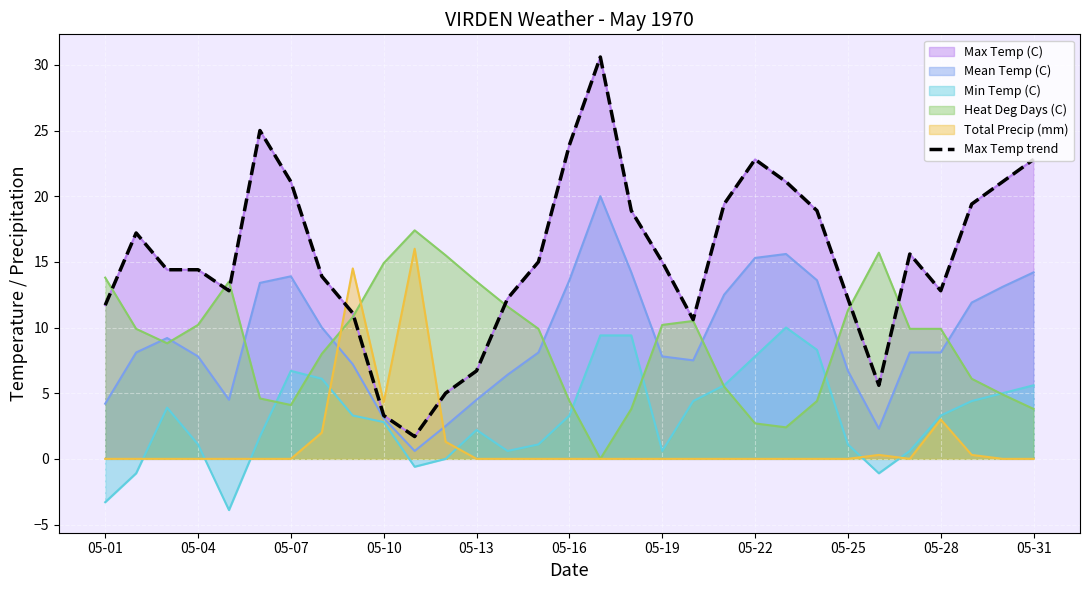

How many lines are shown in the chart?

1